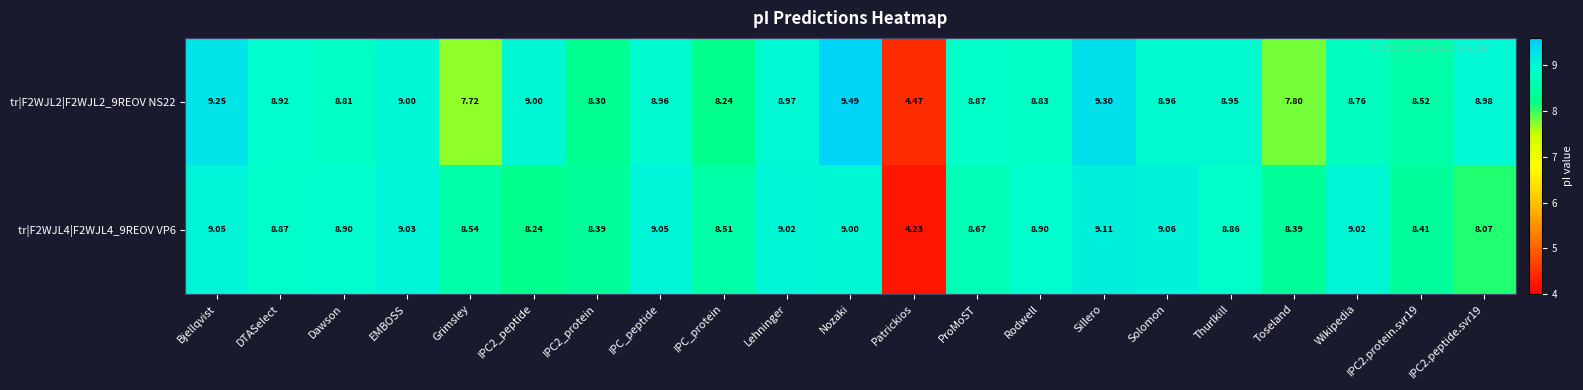

At which label does tr|F2WJL4|F2WJL4_9REOV VP6 first exceed 8?

Bjellqvist